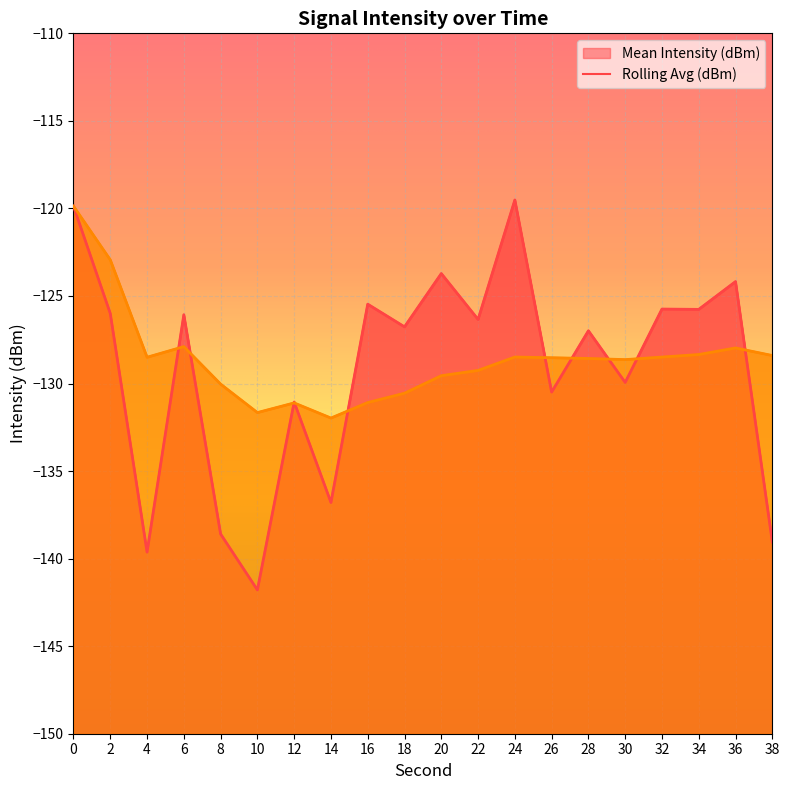

Which series has the largest total across all categories?

Rolling Avg (dBm)